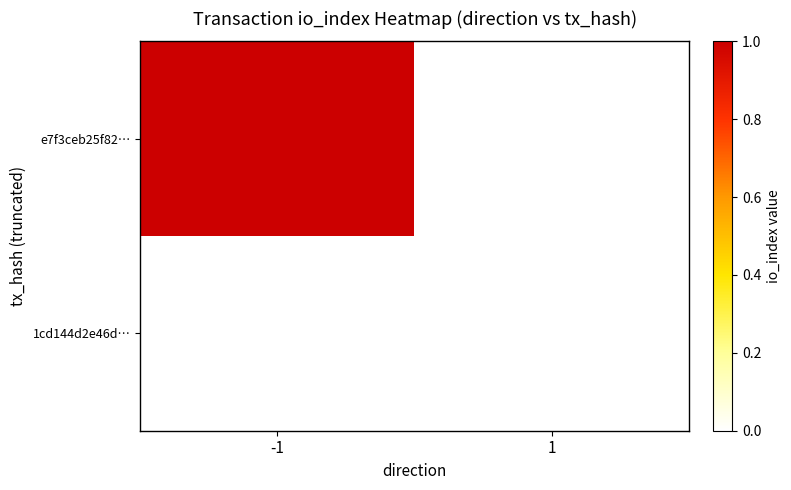

At which category does the chart reach its peak across all series?

-1